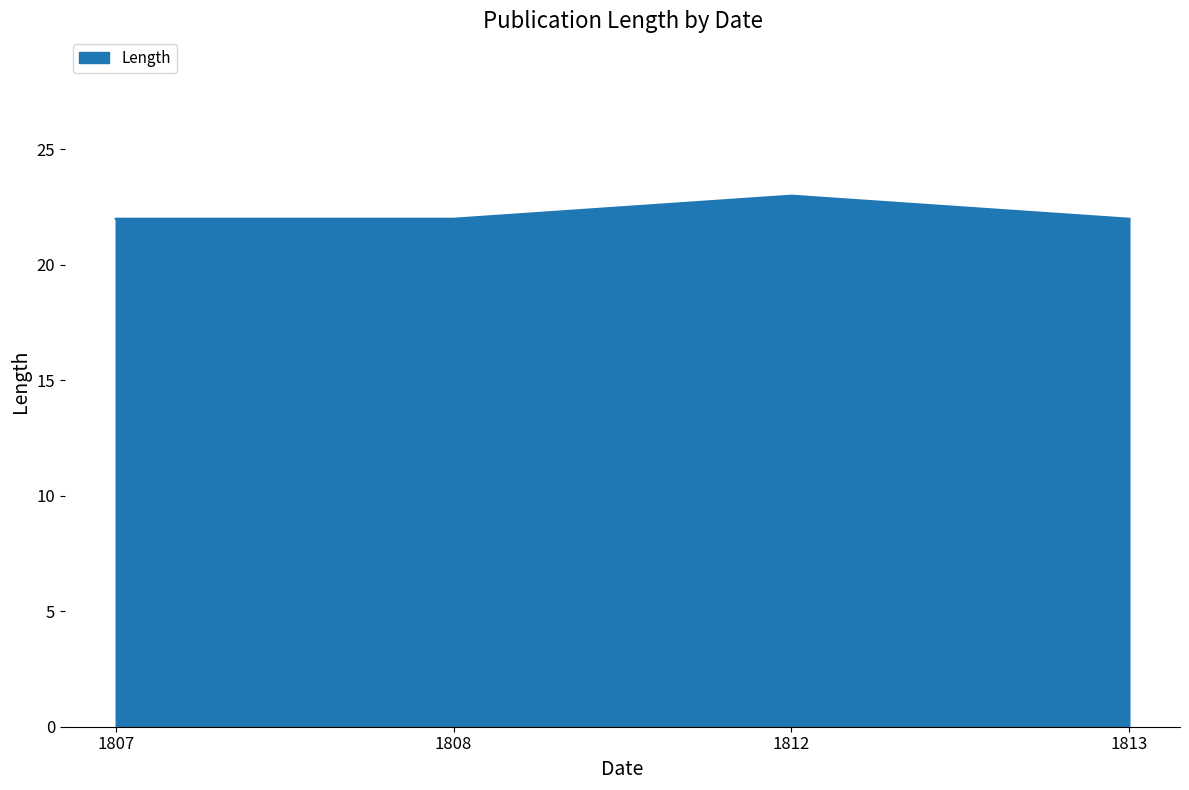

True or false: the data shows 8 at 1808.

False